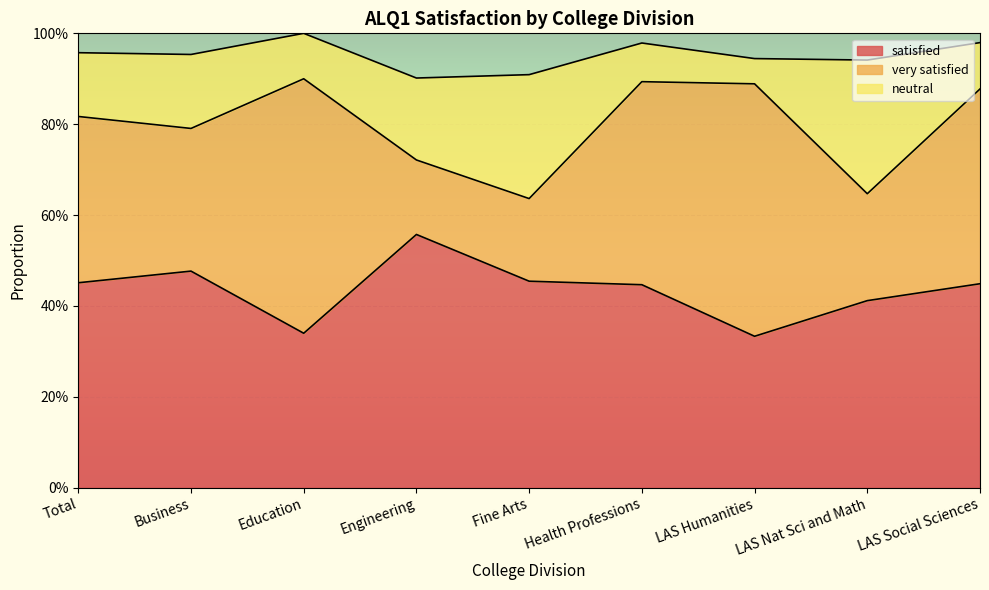

In satisfied, how many points are higher than both neighbors (excluding endpoints)?

2